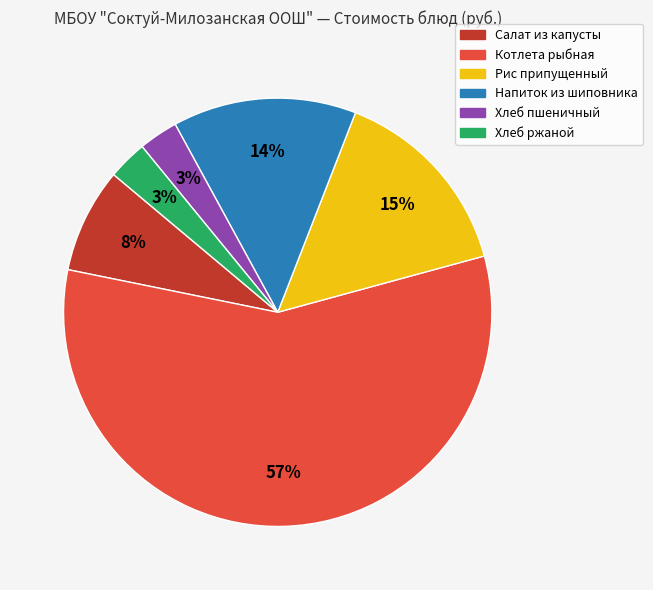

Which slice is the largest?

Котлета рыбная